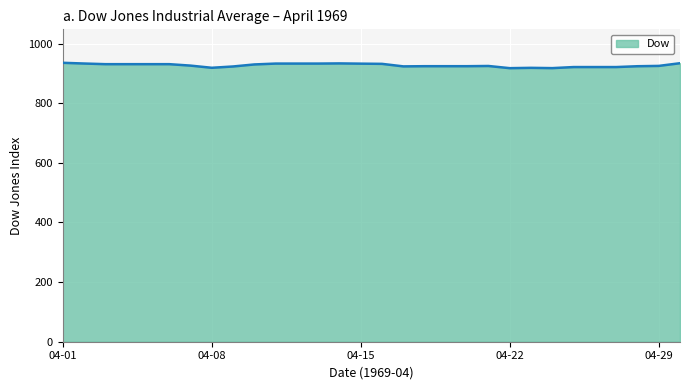

What is the smallest value displayed?

917.5